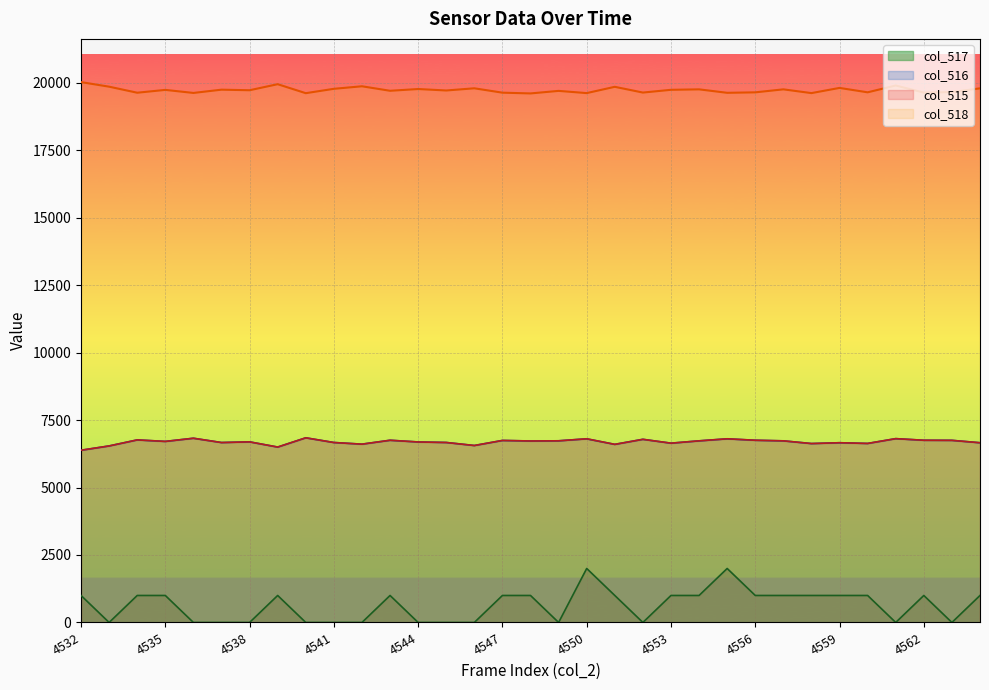

At which category is the sum across all series the highest?

4555